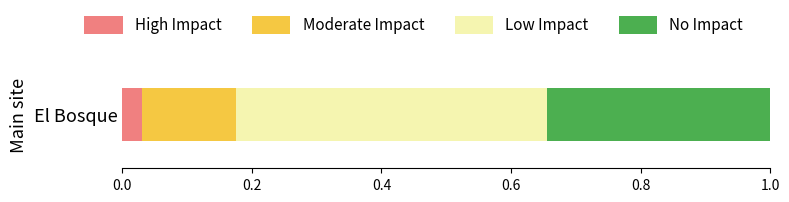

Rank the categories by High Impact value from highest to lowest.

El Bosque